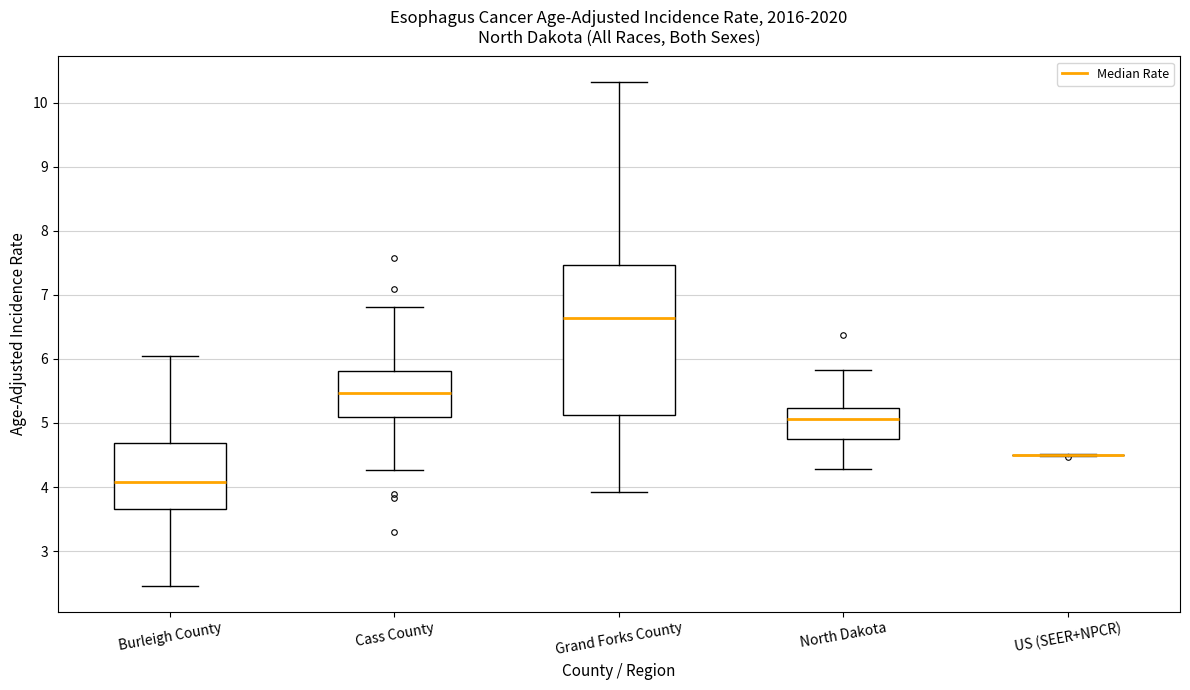

Where is the upper edge of the box for Burleigh County on the y-axis? The values are not printed on the chart, so give them approximately, as read against the axis.

4.7